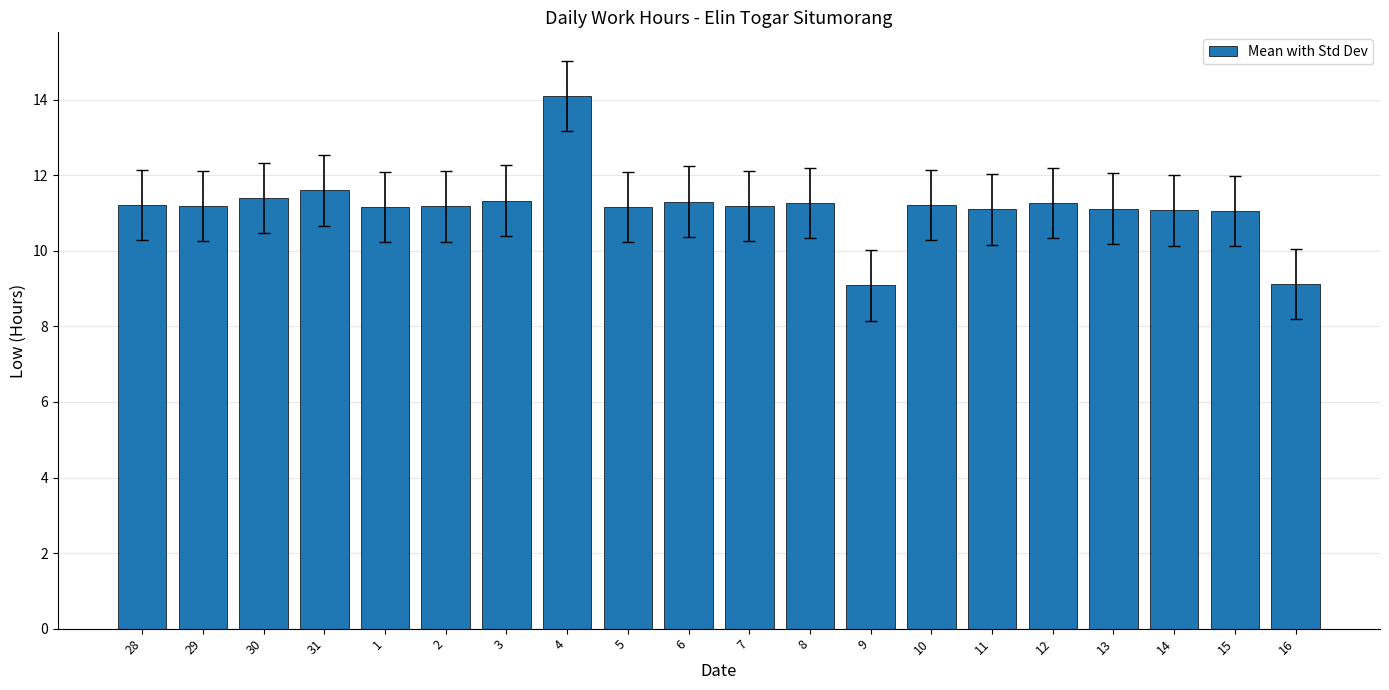

What is the difference between the values at 3 and 9?

2.2